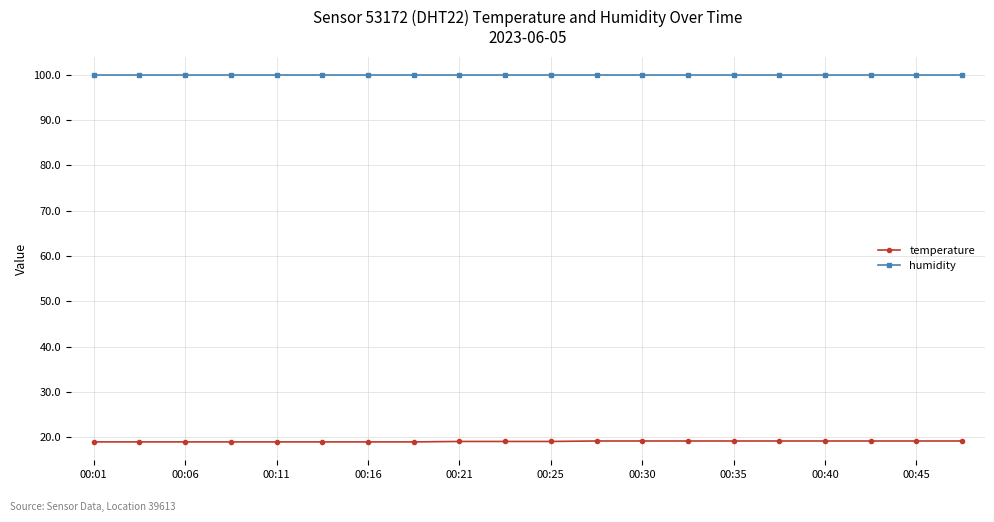

What is the lowest value of the humidity series?

99.9